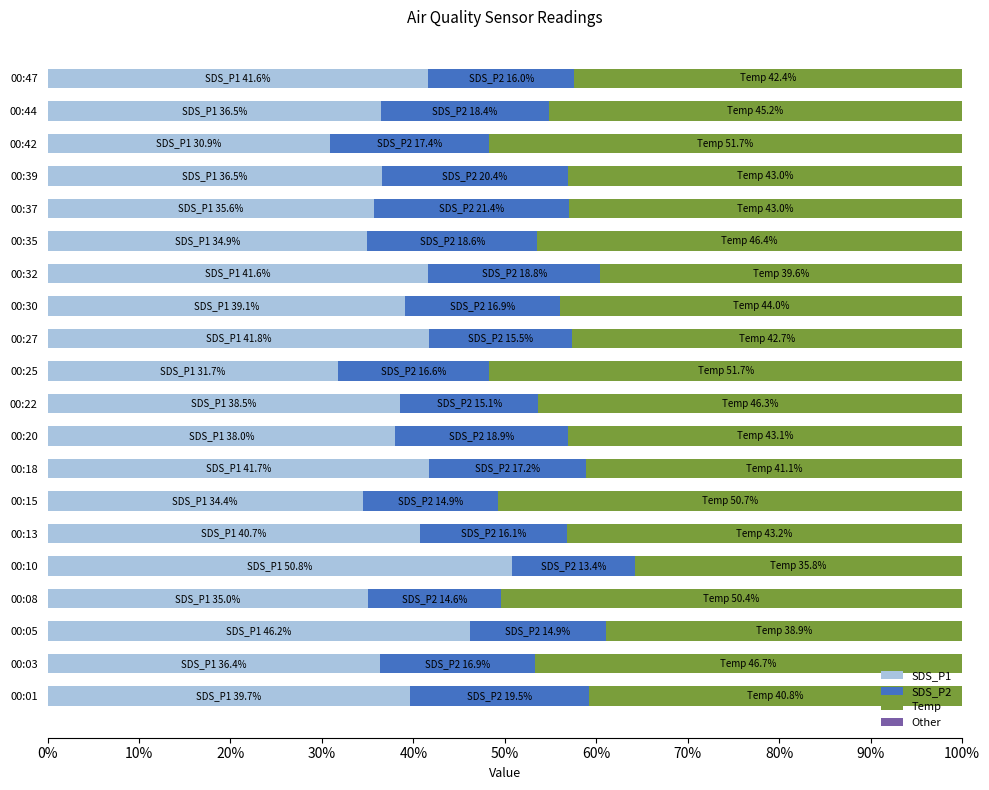

What is the total value across all series at 00:44?

100.0